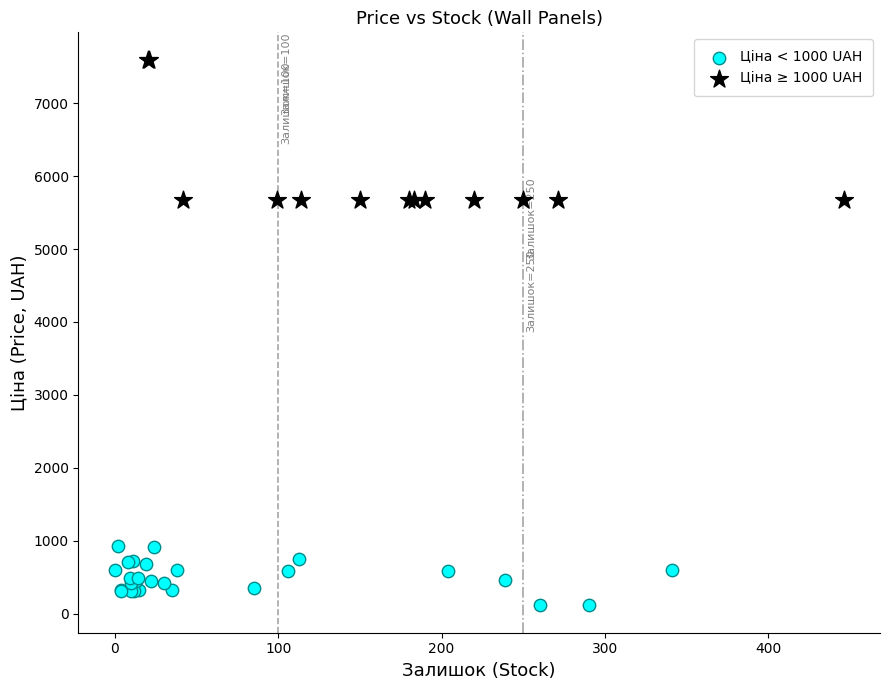

Which series contains the lowest Y value?

Ціна < 1000 UAH